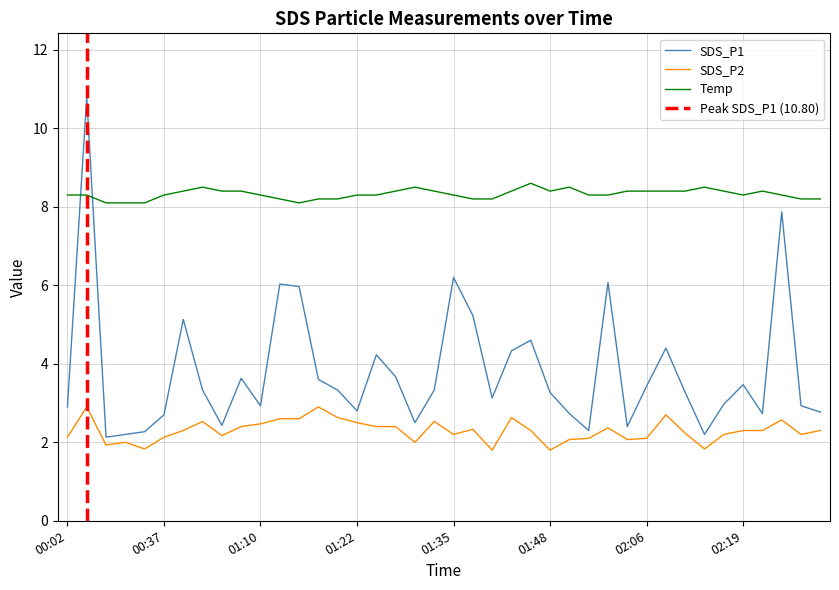

Where is the first local maximum for Temp?

00:42